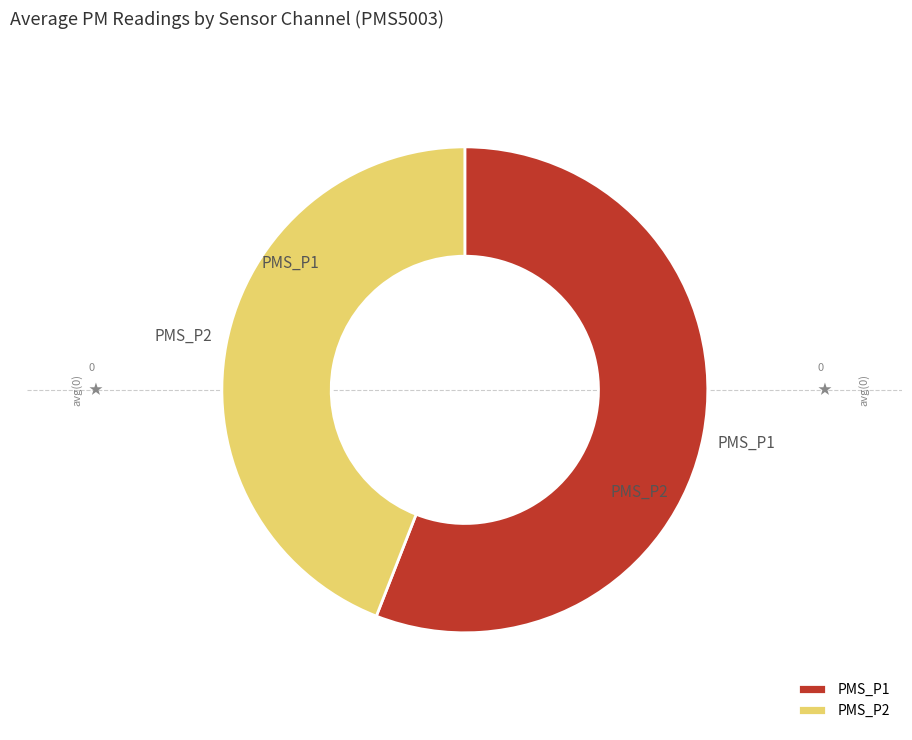

Which slice is the smallest?

PMS_P2